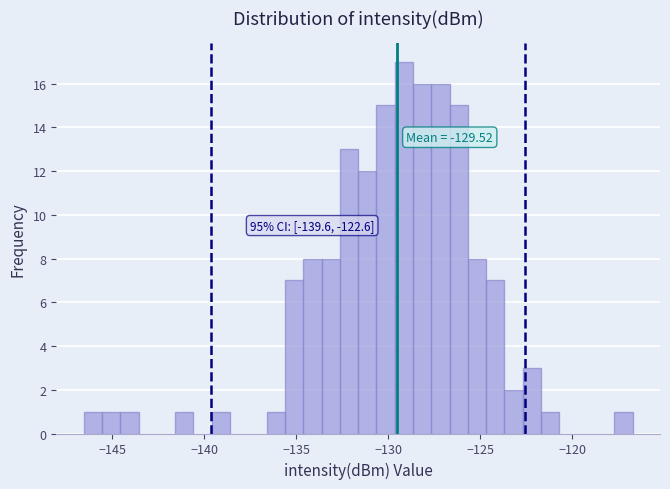

Read against the x-axis, roughly where is the centre of the tallest bar?

-129.0